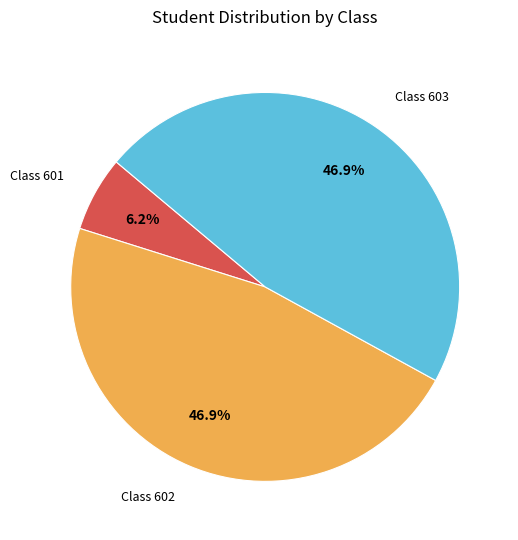

Which slice is the smallest?

Class 601